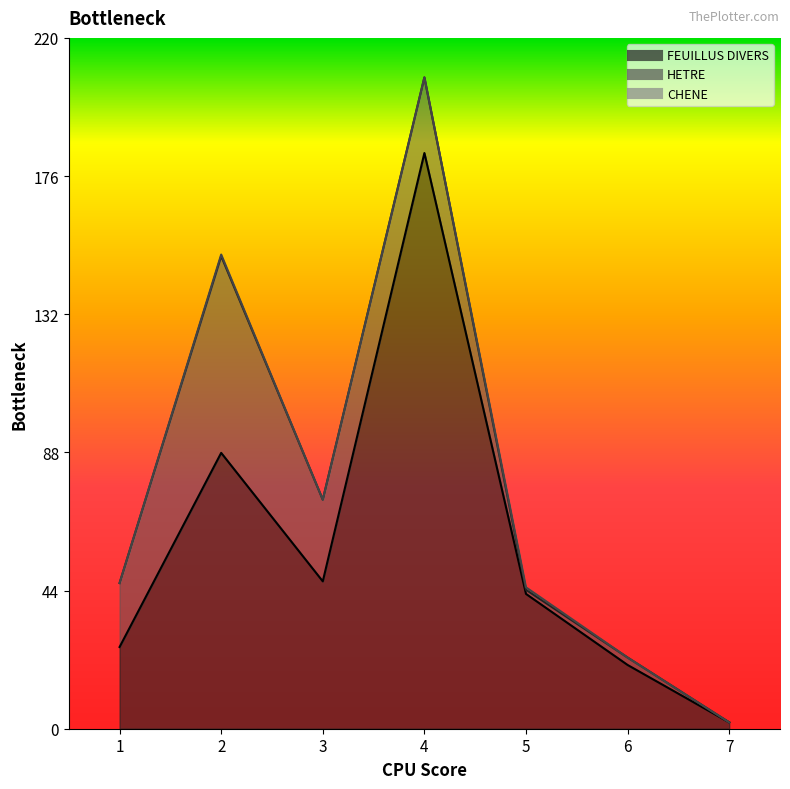

Does the chart have visible grid lines?

No